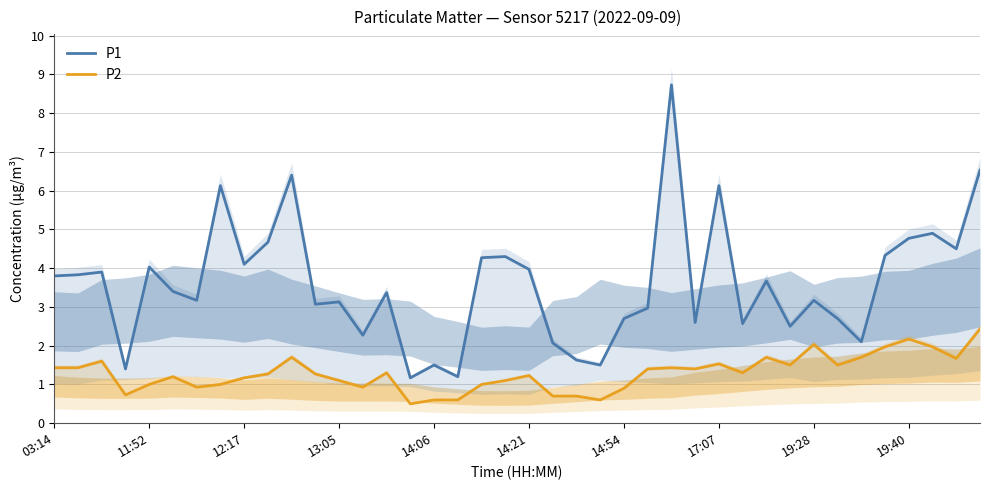

At which label does P1 first exceed 3?

03:14